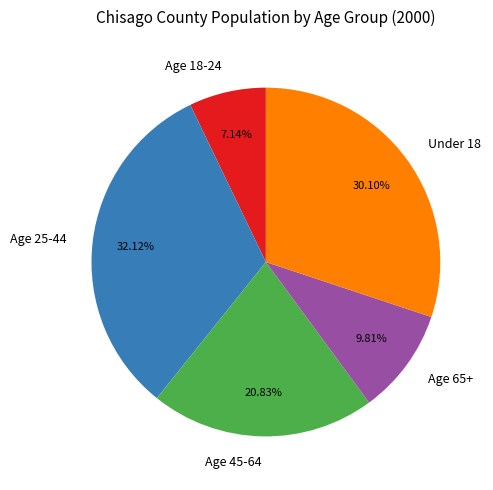

Is there any slice that represents more than half of the pie?

No